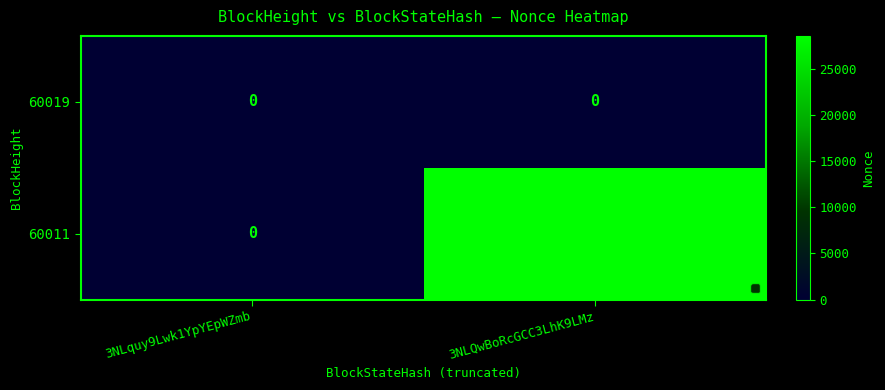

What is the highest value of the 60011 series?

28542